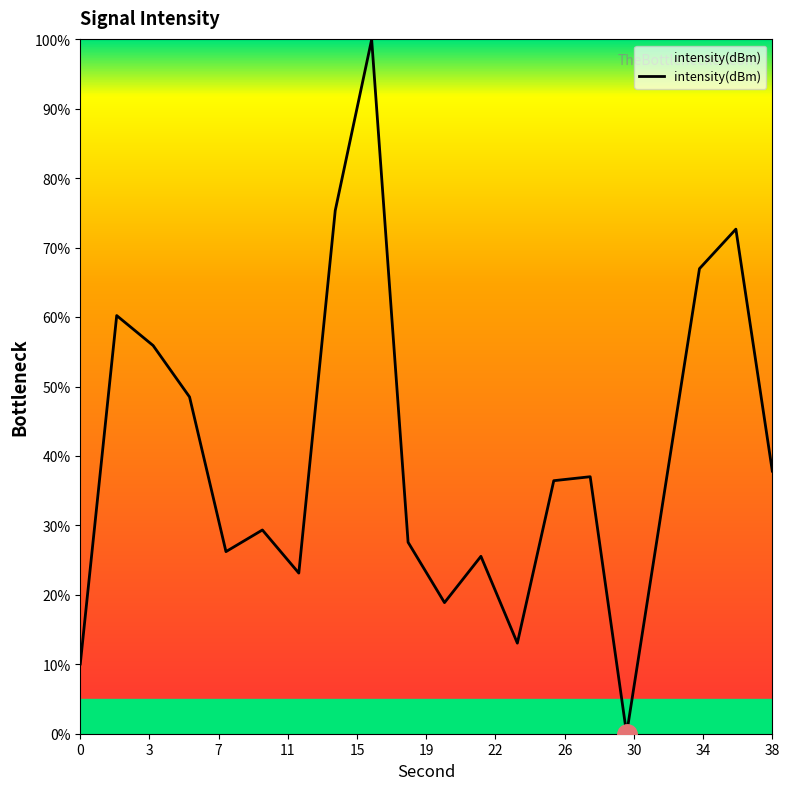

What is the difference between the maximum and minimum values?

100.0